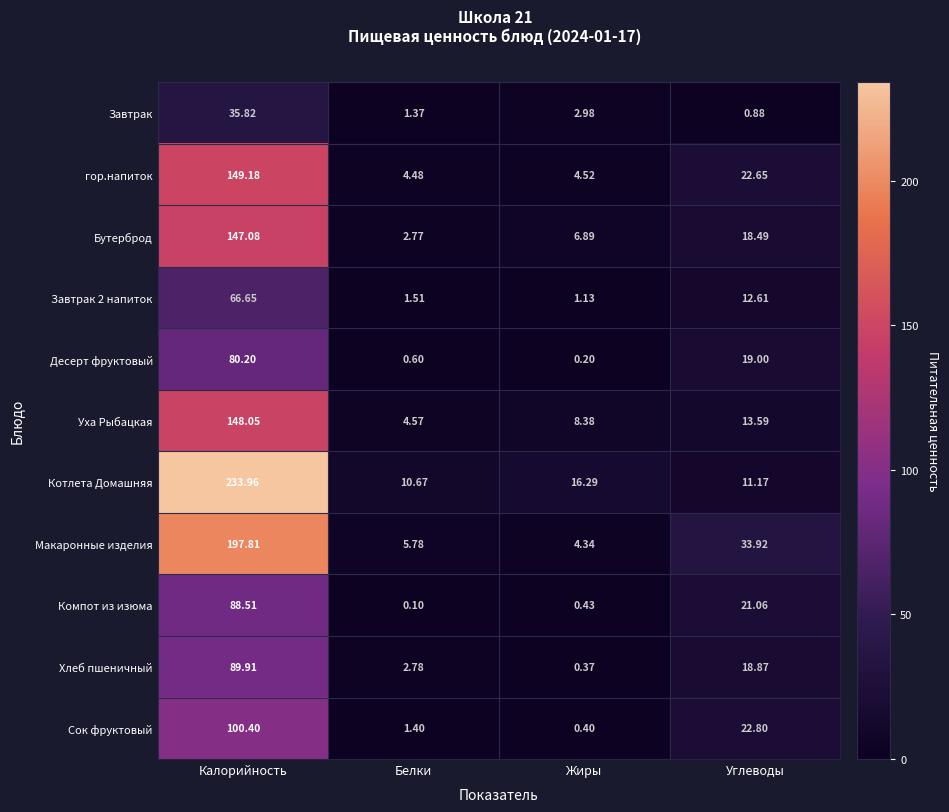

Is the value of гор.напиток at Калорийность greater than the value of Завтрак 2 напиток at Жиры?

Yes